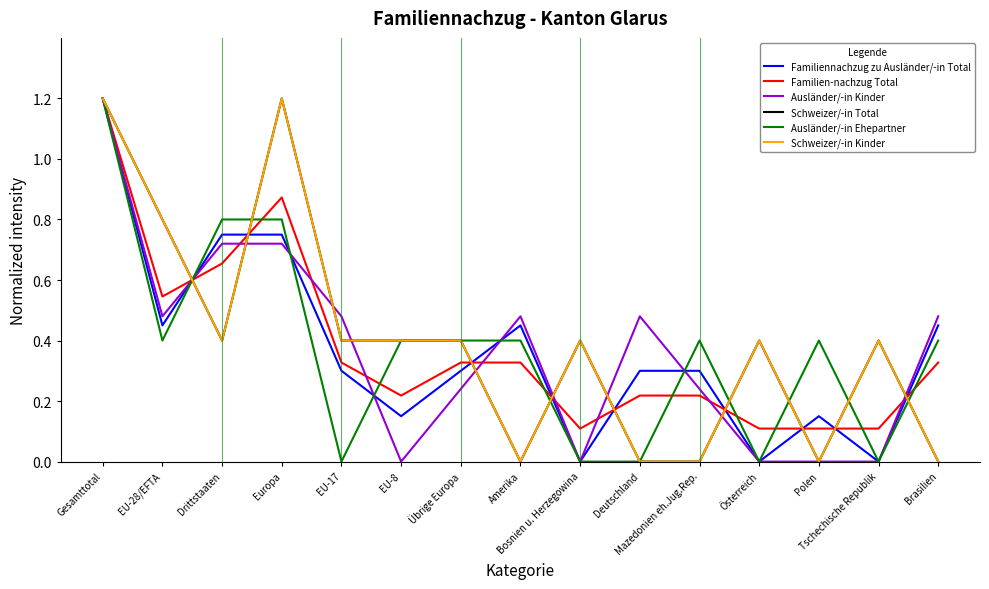

Rank the series at Tschechische Republik from lowest to highest value.

Familiennachzug zu Ausländer/-in Total, Ausländer/-in Kinder, Ausländer/-in Ehepartner, Familien-nachzug Total, Schweizer/-in Total, Schweizer/-in Kinder